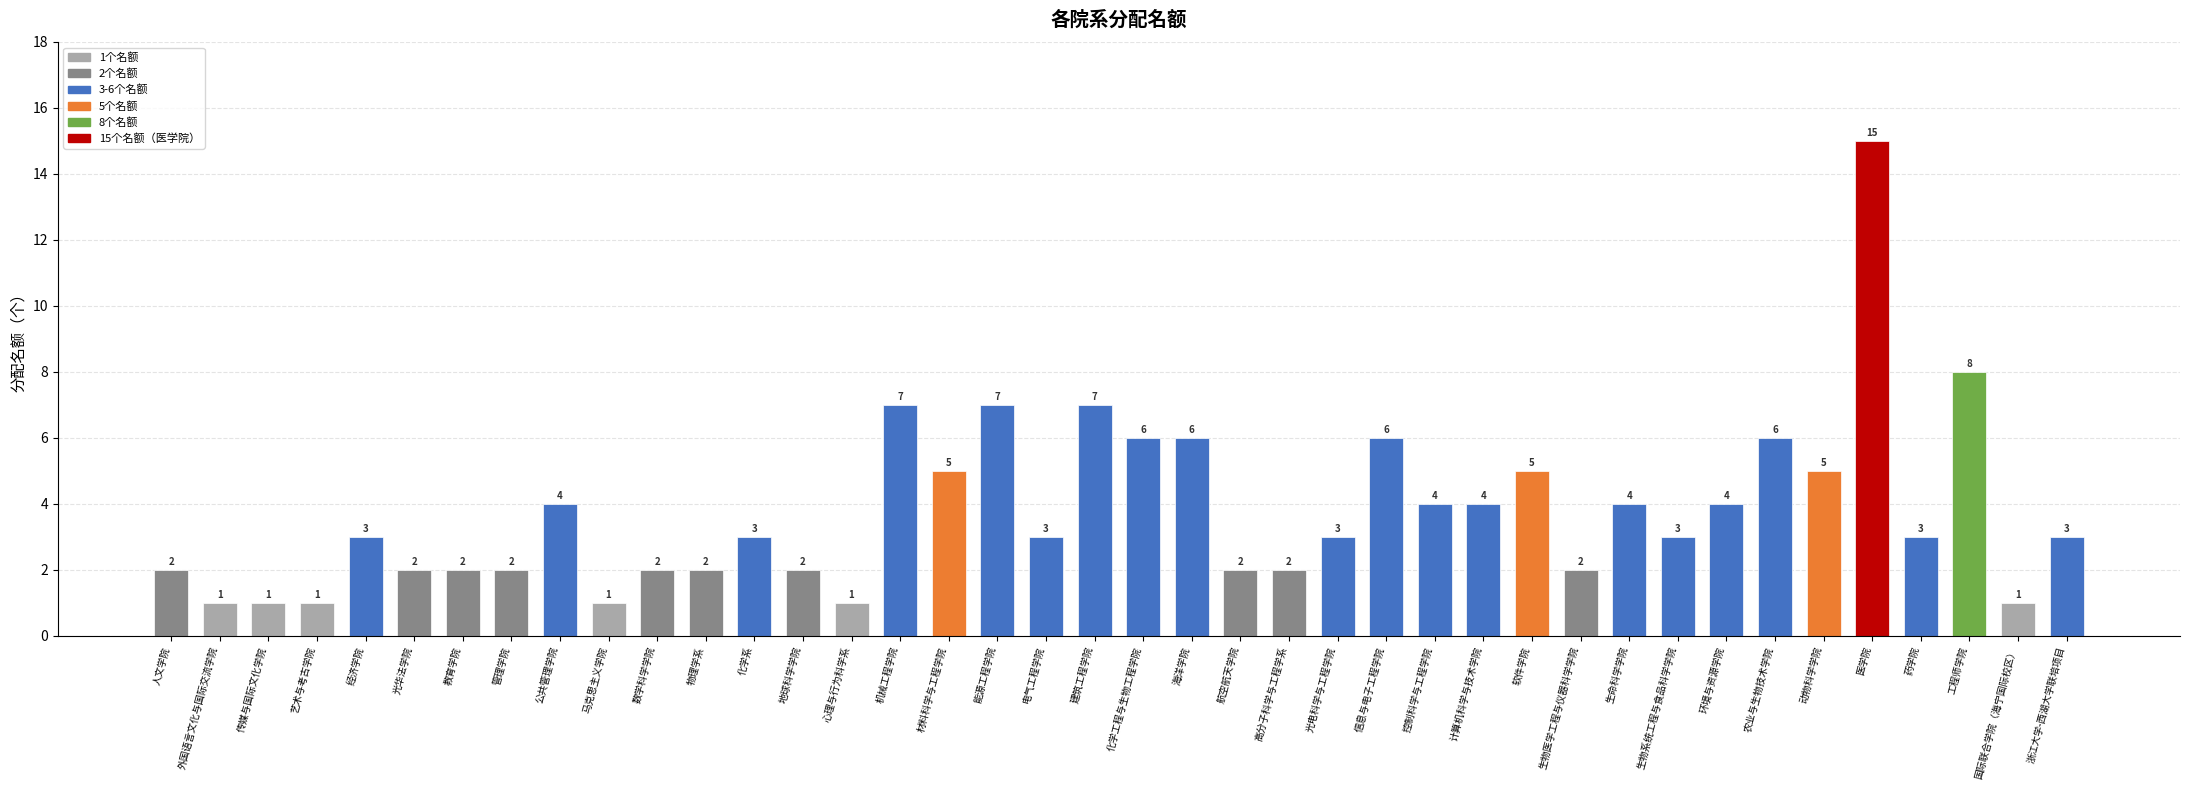

What is the average value?

4